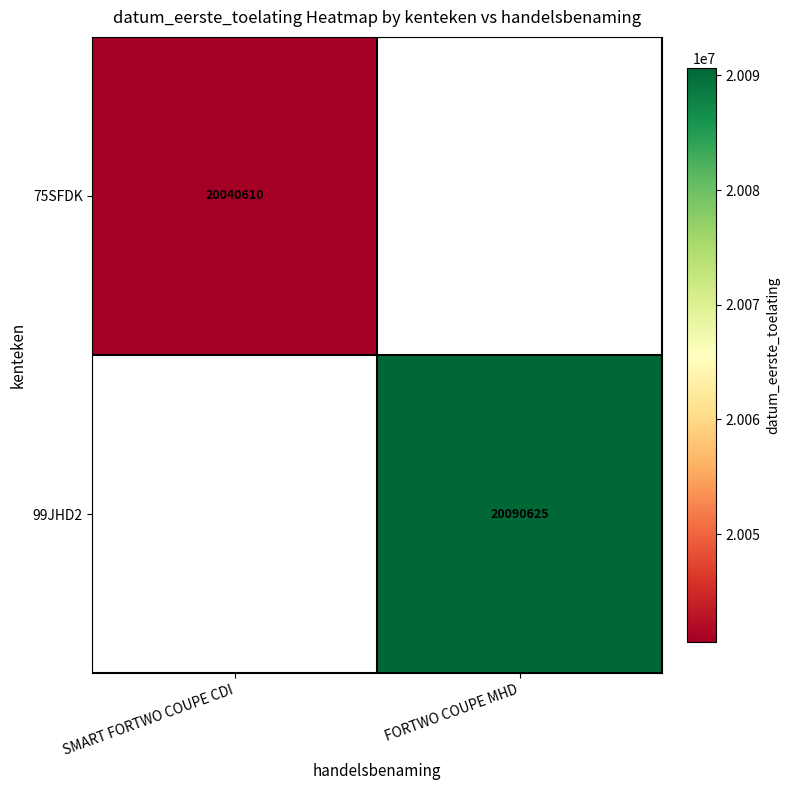

Is it true that 75SFDK equals 20040610 at SMART FORTWO COUPE CDI?

True